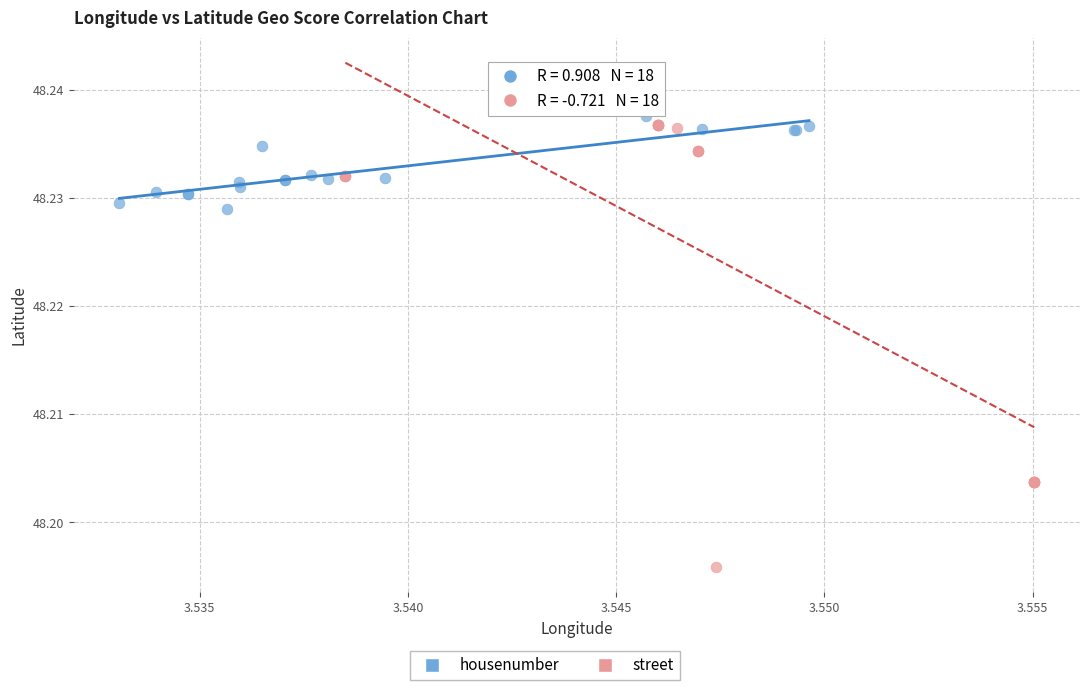

Which series has the widest spread of Y values?

street